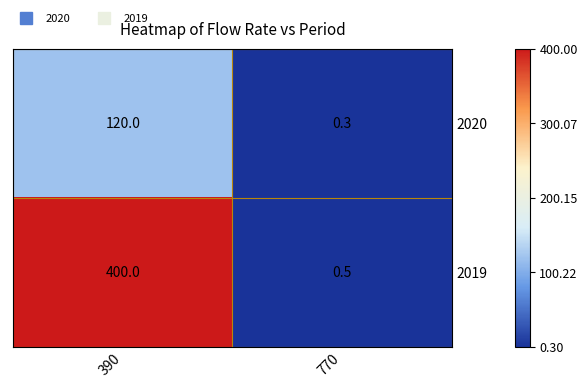

What is the difference between the highest and lowest values at 770?

0.2